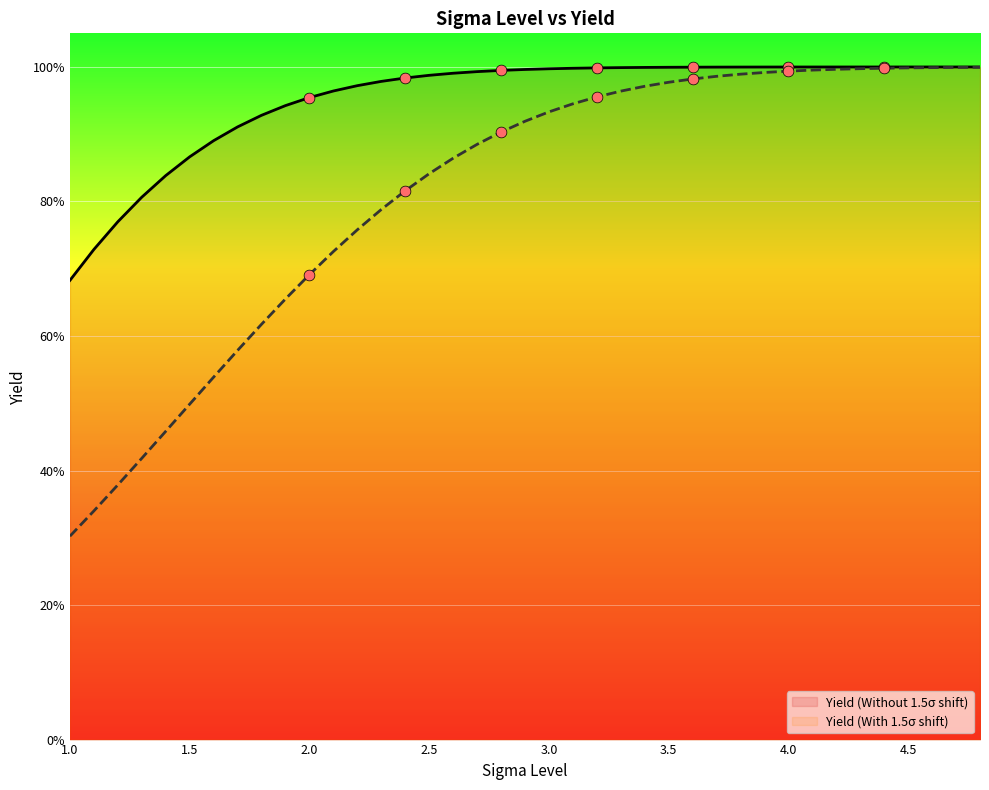

What are all the series names shown in the legend?

Yield (Without 1.5σ shift), Yield (With 1.5σ shift)